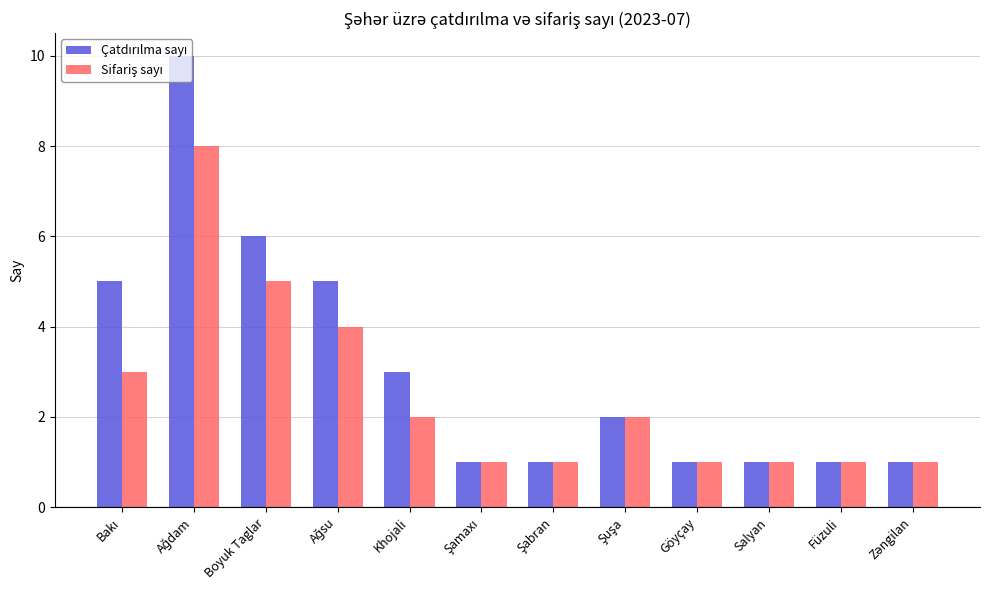

How many data points does each series have?

12